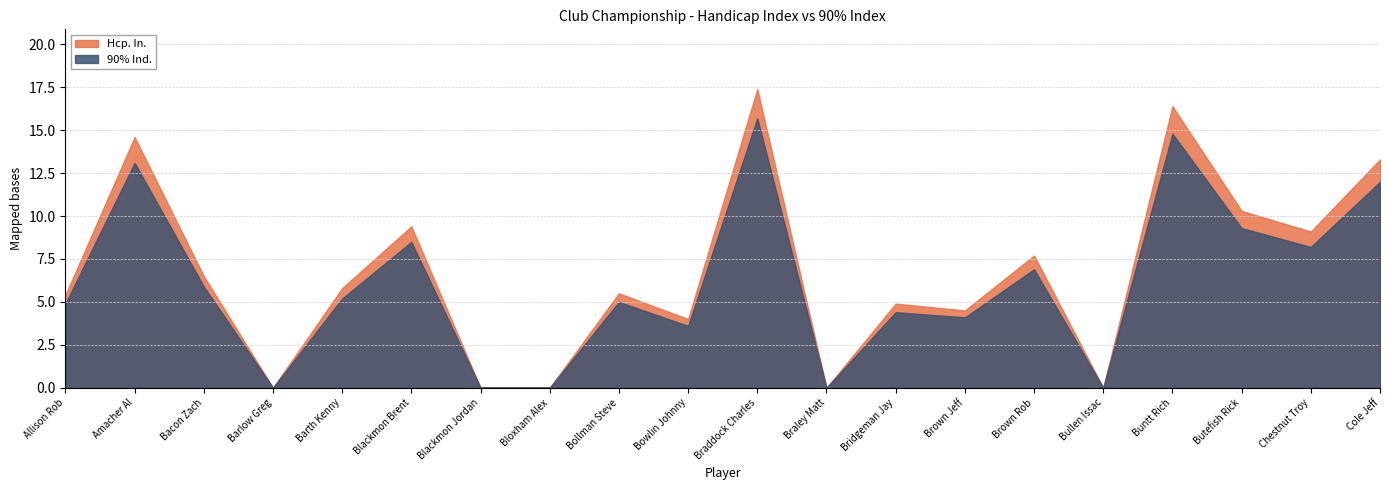

At Bridgeman Jay, list the series in order from largest to smallest.

Hcp. In., 90% Ind.